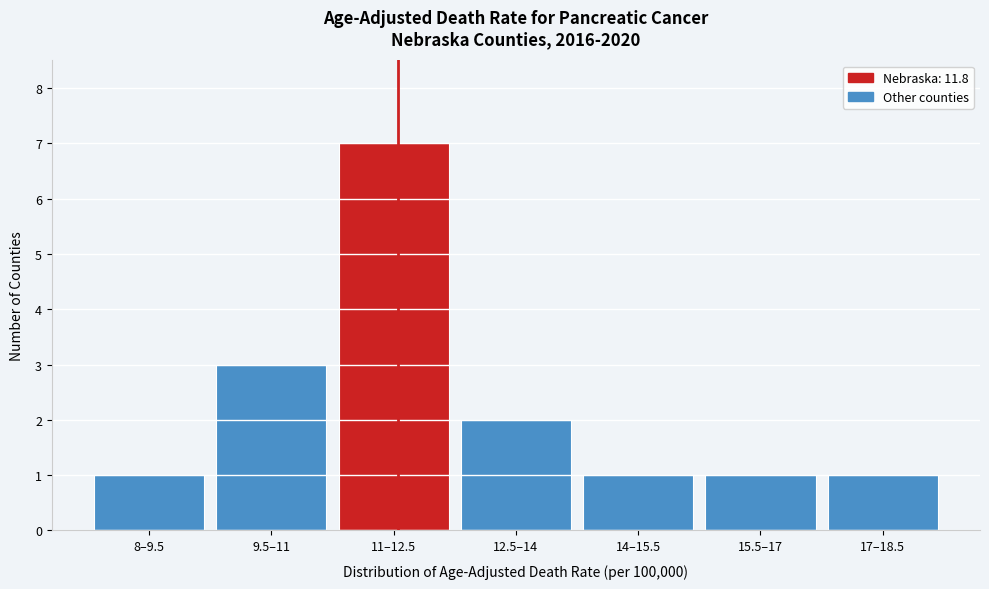

Reading right to left, extract all data points from this chart.

17–18.5=1	15.5–17=1	14–15.5=1	12.5–14=2	11–12.5=7	9.5–11=3	8–9.5=1